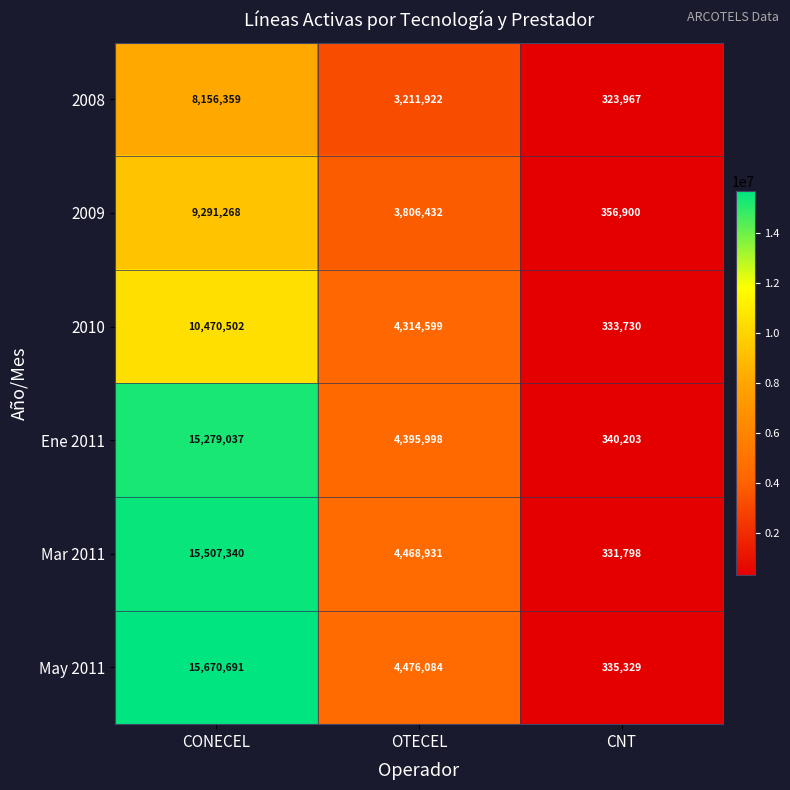

What is the difference between the maximum and second lowest values in the 2009 series?

5484836